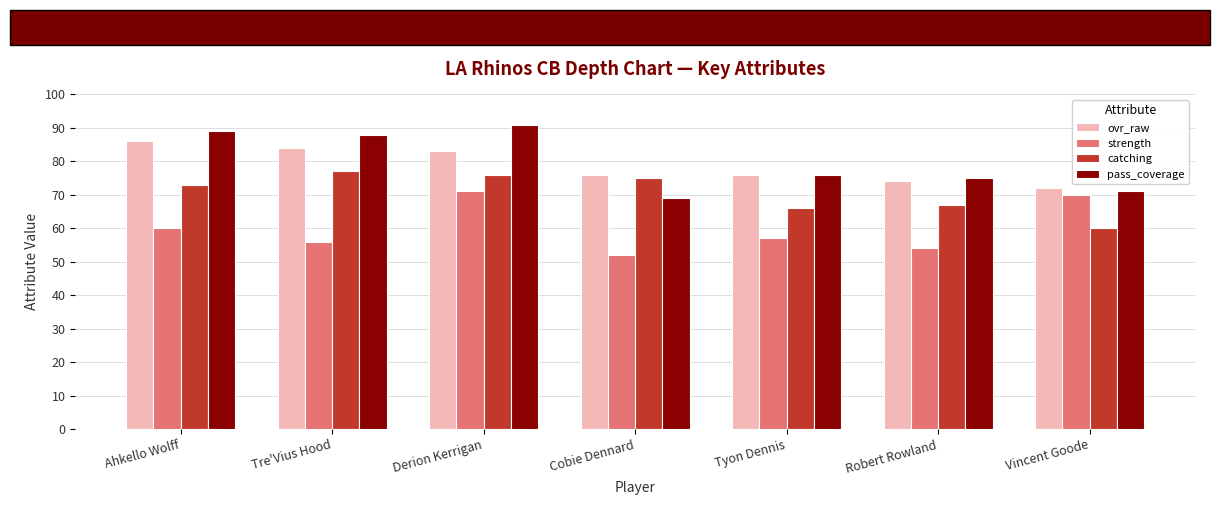

How many data points in strength are less than 57?

3